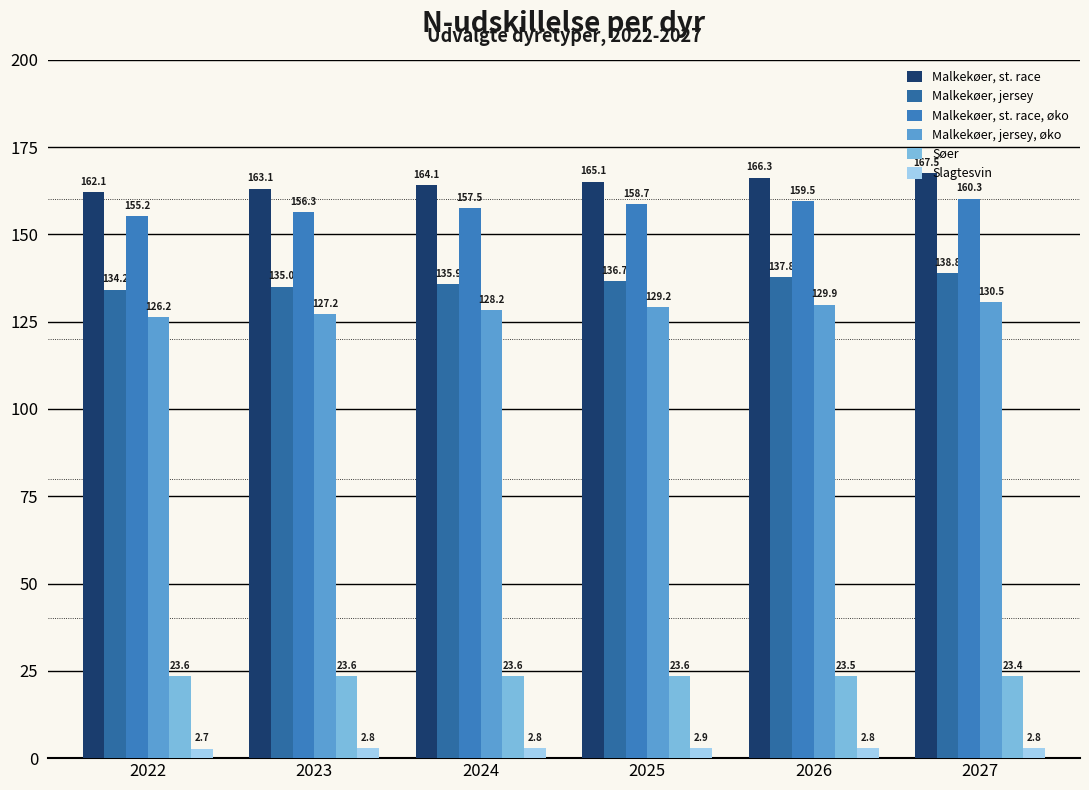

Which series has the largest total across all categories?

Malkekøer, st. race